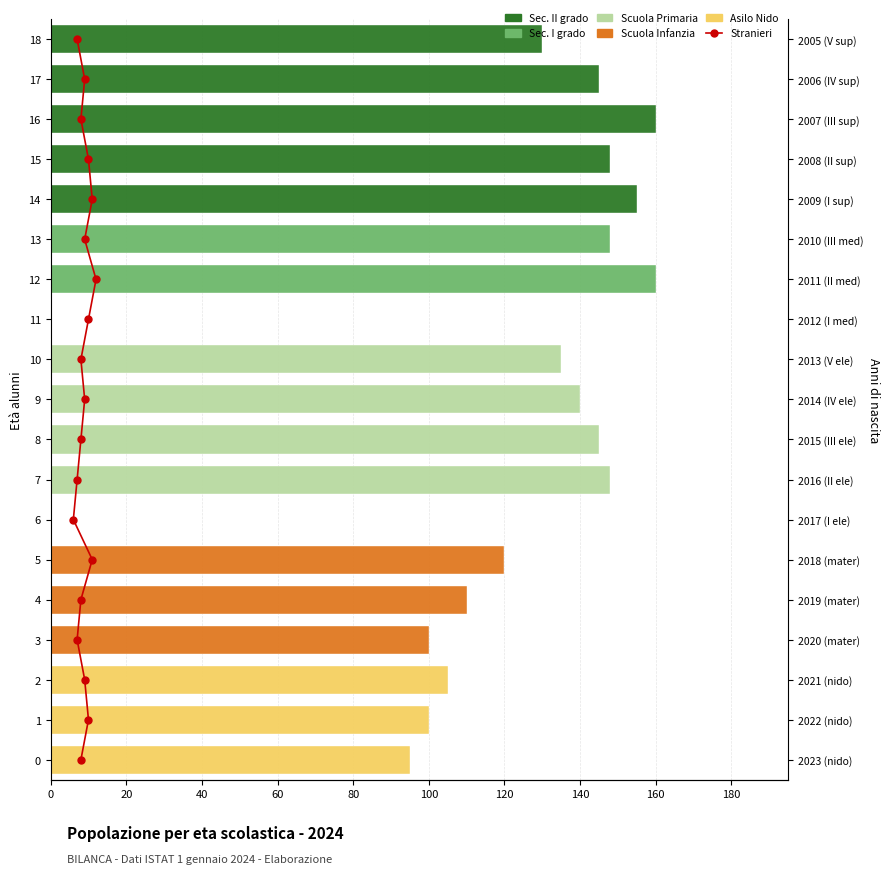

What is the label of the 13th bar from the left?

12